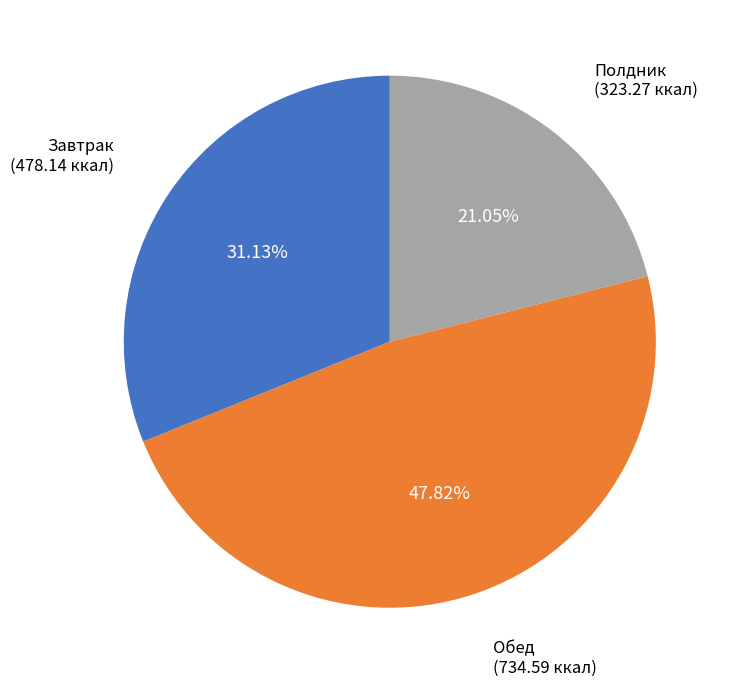

To the nearest percent, what is the average slice percentage?

33%